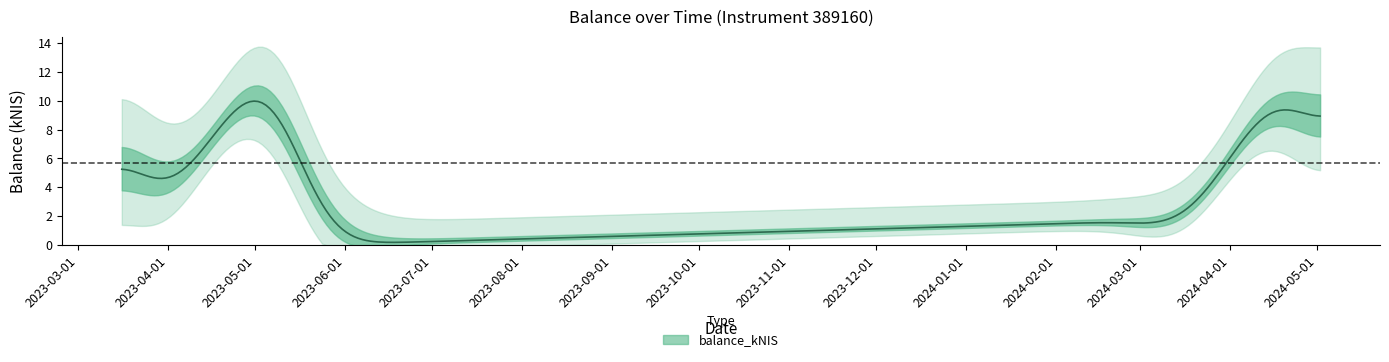

True or false: the data has more than 1 interior local peaks.

True